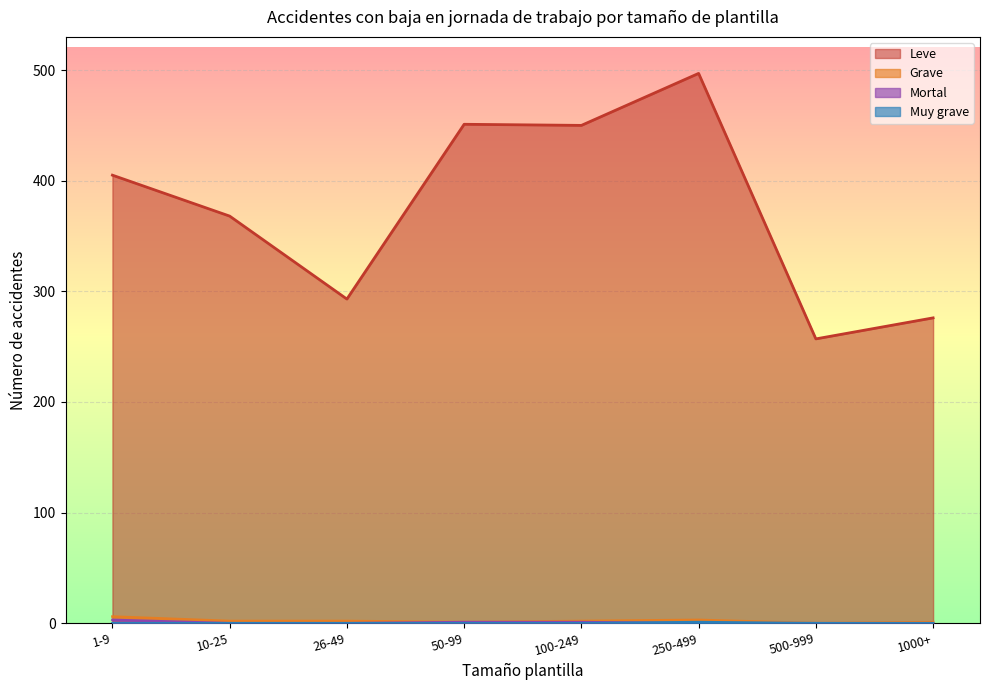

Reading left to right, extract all data points from this chart.

Leve: 405	368	293	451	450	497	257	276
Grave: 6	2	2	1	2	3	0	1
Mortal: 3	0	0	1	1	0	0	0
Muy grave: 0	0	0	0	0	1	0	0